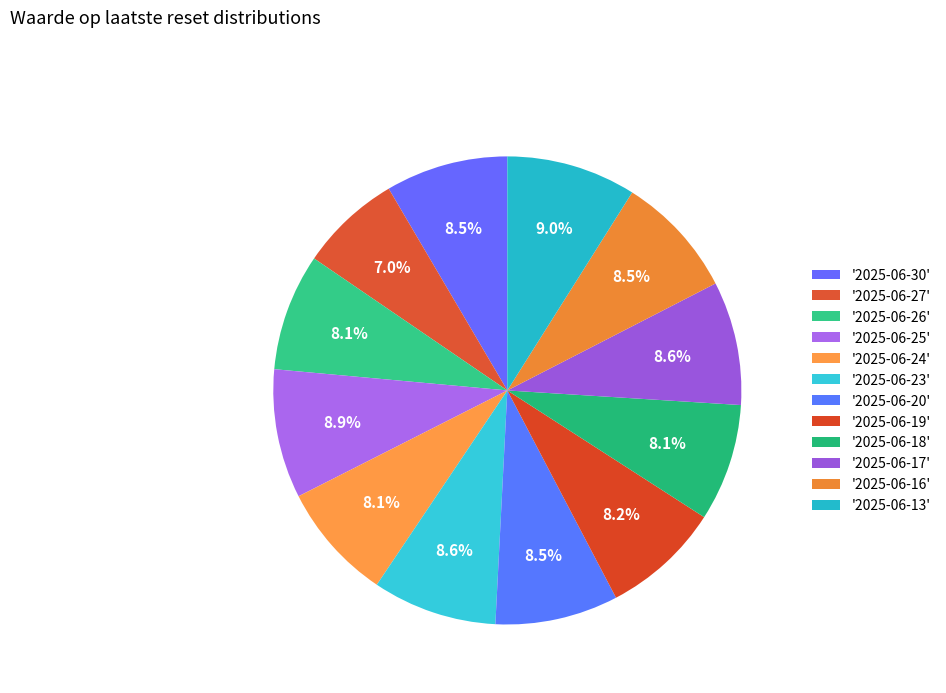

How many segments does this pie chart have?

12